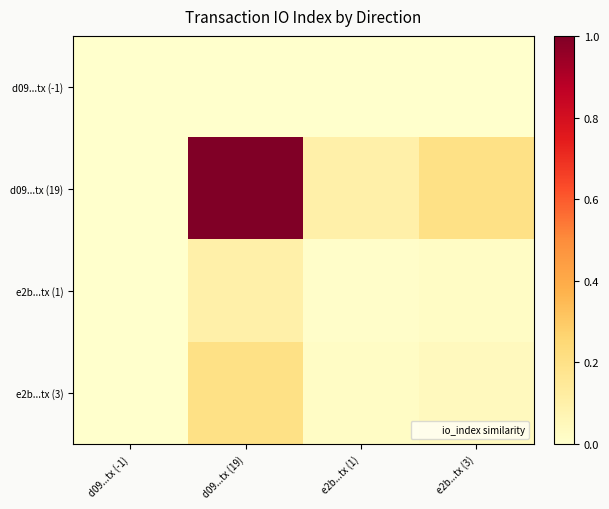

Which category has the highest value across all series?

d09...tx (19)